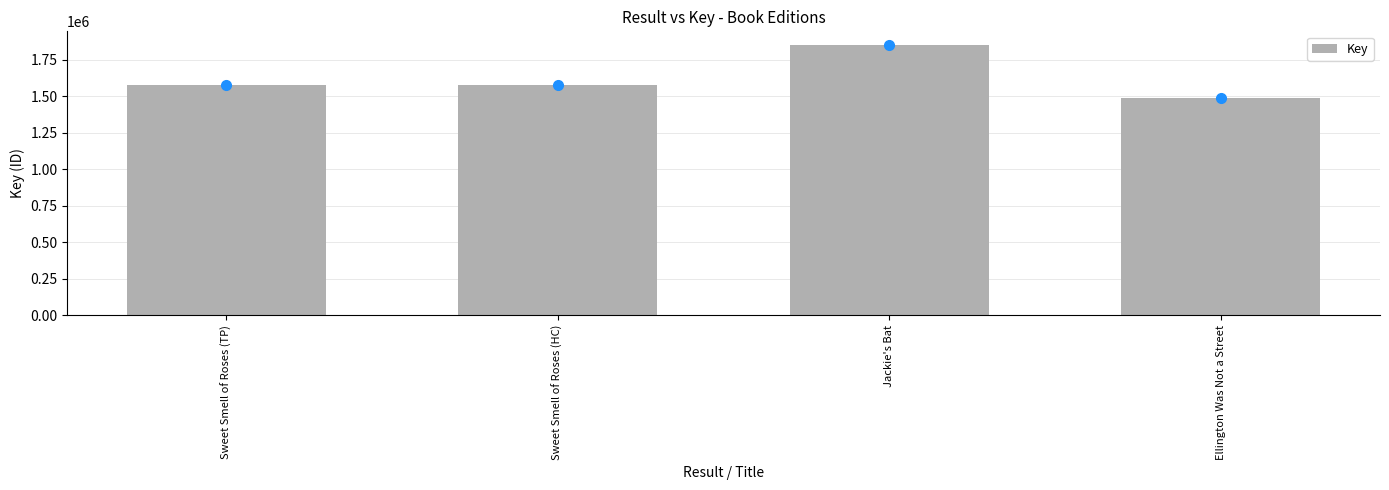

Which label corresponds to the largest value in the chart?

Jackie's Bat